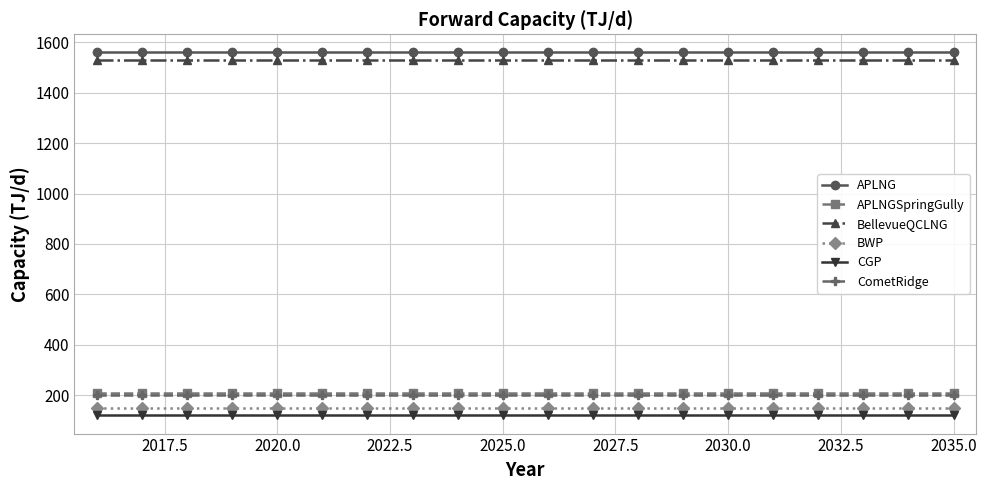

What is the minimum value for APLNGSpringGully?

210